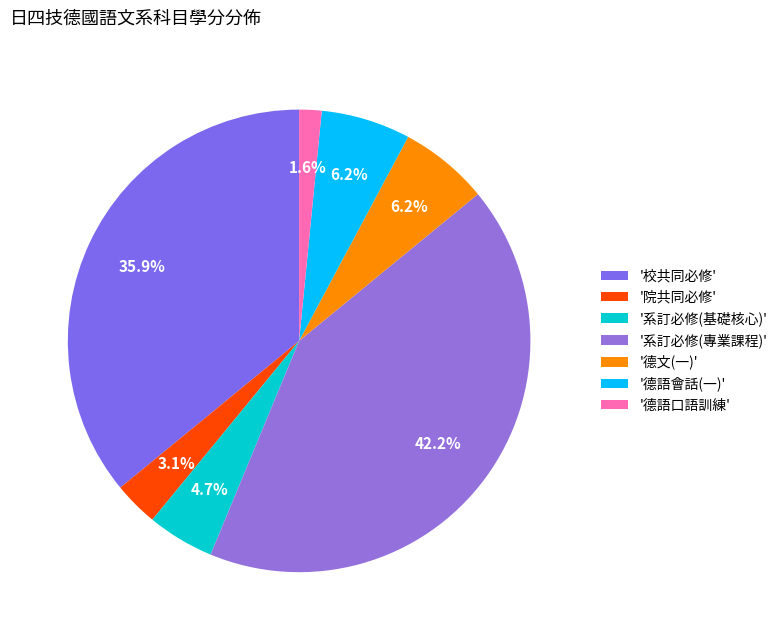

Count the number of slices in the pie.

7